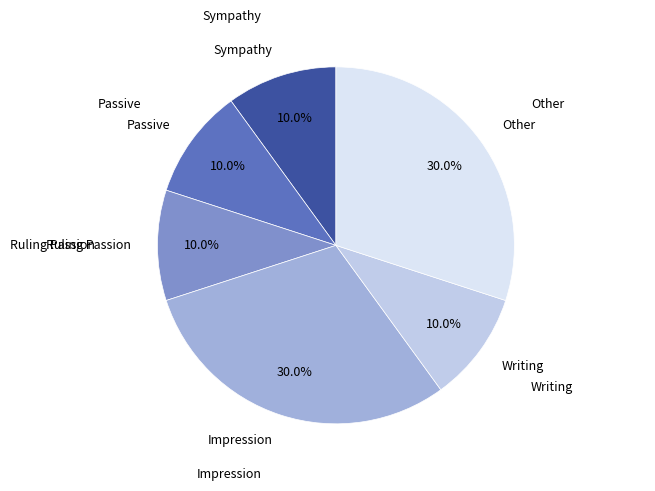

Is it true that Impression is 26% of the pie?

False